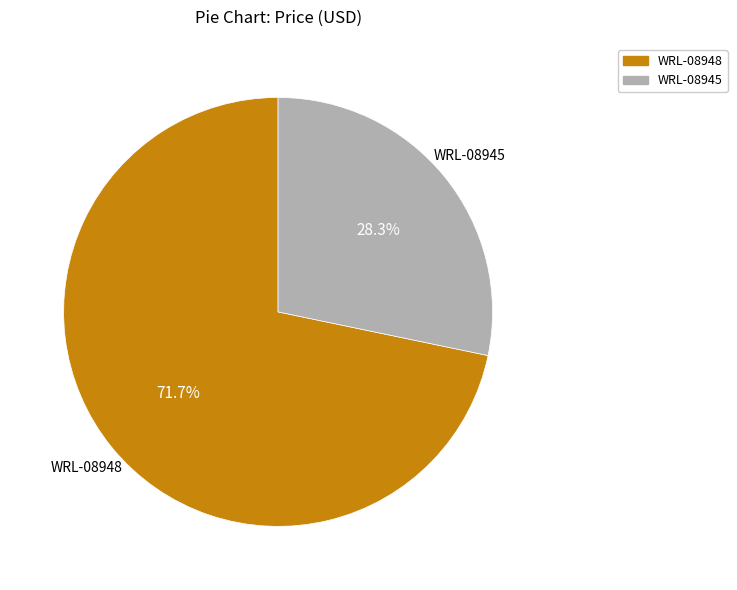

Which has a higher value, WRL-08945 or WRL-08948?

WRL-08948